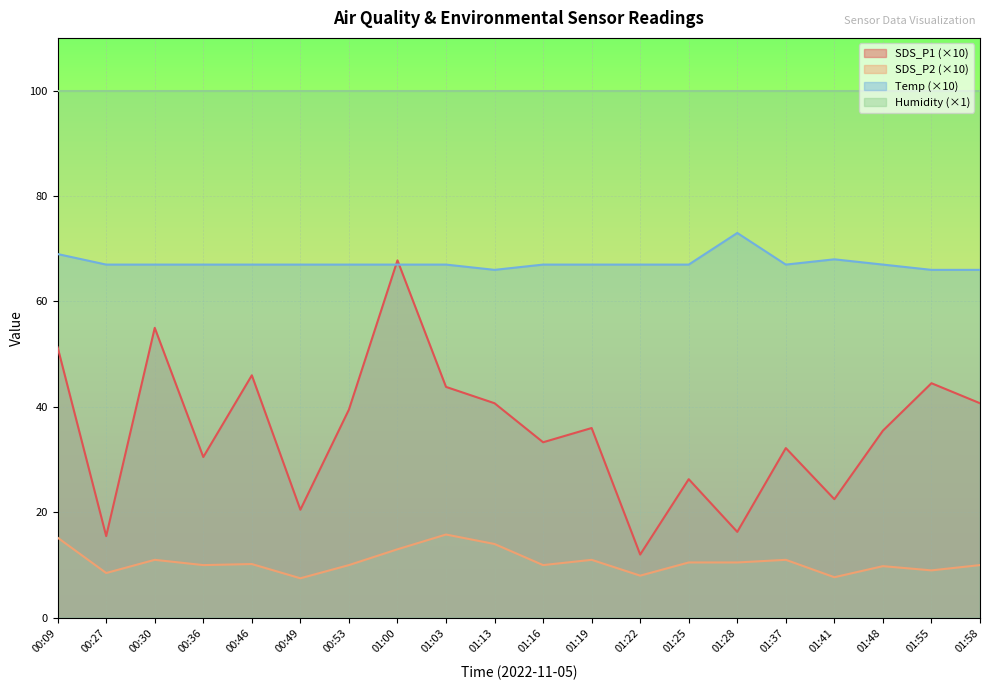

Reading left to right, list all the values displayed in this chart.

SDS_P1: 51.3	15.5	55.0	30.5	46.0	20.5	39.5	67.8	43.8	40.7	33.3	36.0	12.0	26.3	16.3	32.2	22.5	35.5	44.5	40.7
SDS_P2: 15.2	8.5	11.0	10.0	10.2	7.5	10.0	13.0	15.8	14.0	10.0	11.0	8.0	10.5	10.5	11.0	7.7	9.8	9.0	10.0
Temp: 69.0	67.0	67.0	67.0	67.0	67.0	67.0	67.0	67.0	66.0	67.0	67.0	67.0	67.0	73.0	67.0	68.0	67.0	66.0	66.0